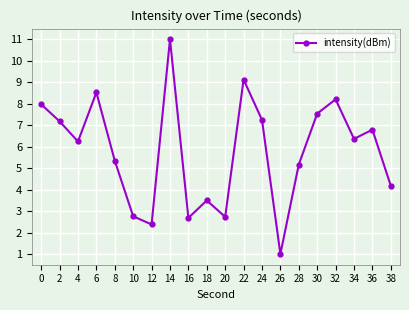

Where is the first local maximum?

6